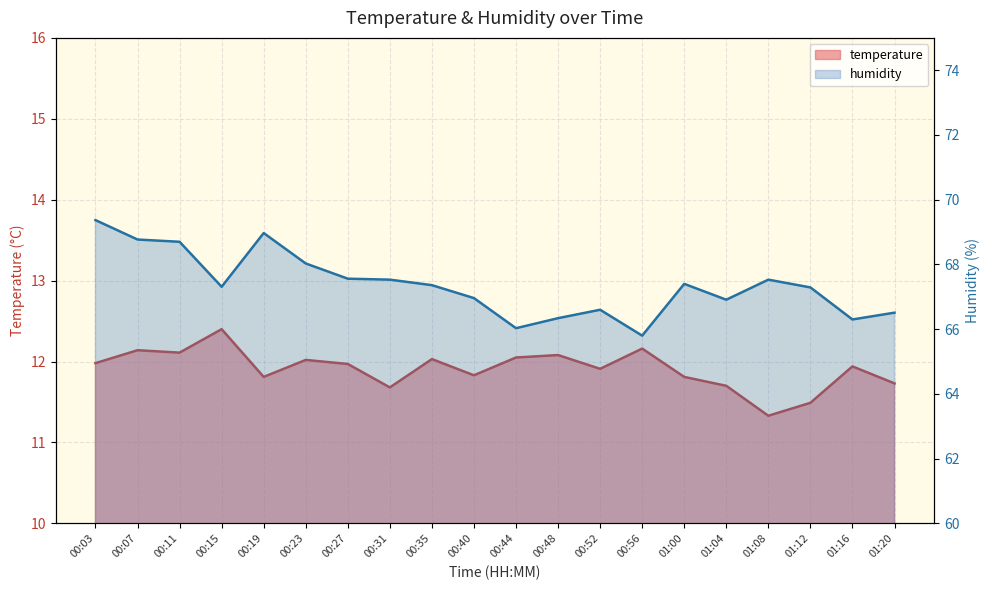

The value of temperature at 00:07 is 3.5. True or false?

False